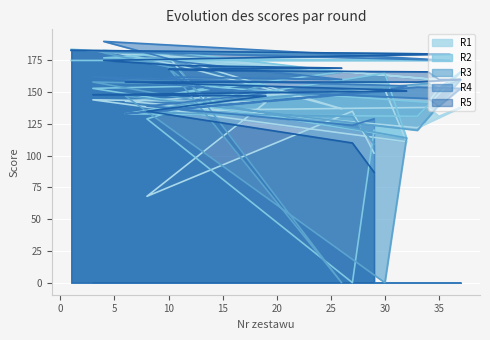

Reading right to left, what are all the values shown in this chart?

R1: 102	135	68	142	144	111	152	143	122	138	131	138	136	178	137	171	183	159	184
R2: 120	0	129	156	153	114	165	133	131	166	153	142	154	148	166	181	177	175	175
R3: 109	131	134	155	158	114	0	147	120	160	153	157	142	169	0	168	181	180	183
R4: 129	124	139	149	162	155	151	133	154	153	139	145	152	162	160	174	190	175	183
R5: 87	110	135	147	148	151	152	158	158	160	160	166	167	168	169	171	175	180	183